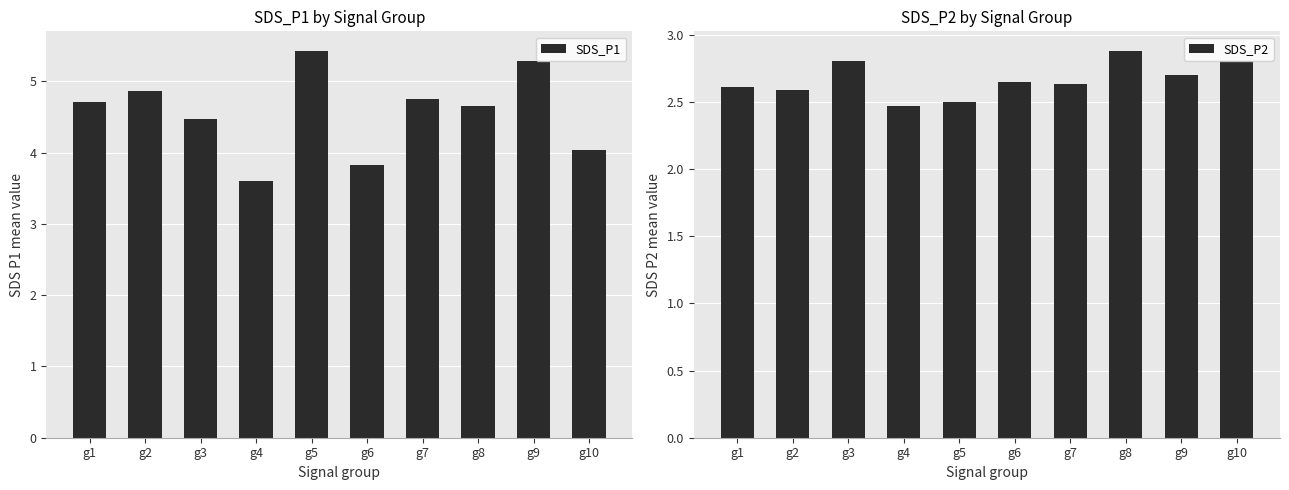

At which category is the sum across all series the highest?

g9